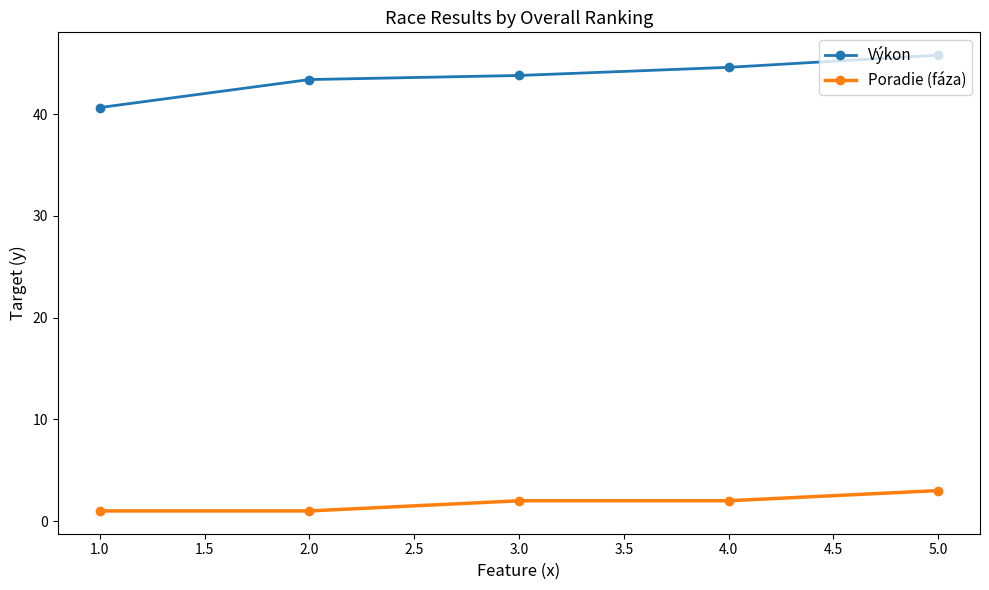

True or false: Výkon and Poradie (fáza) intersect in this chart.

False